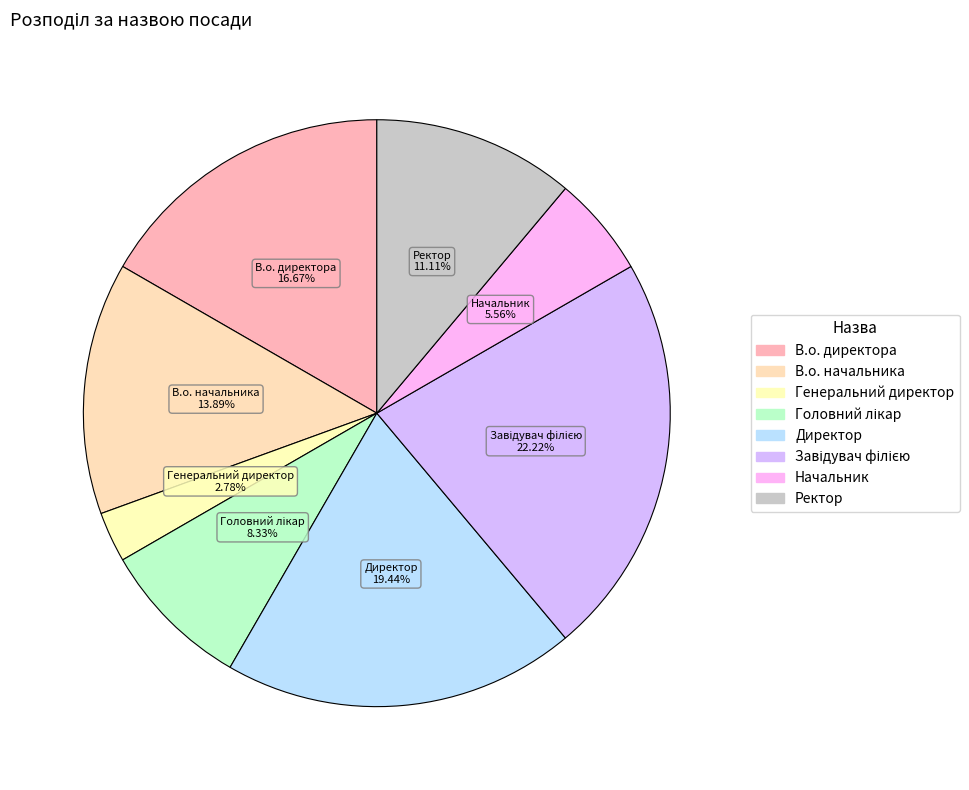

How many segments does this pie chart have?

8